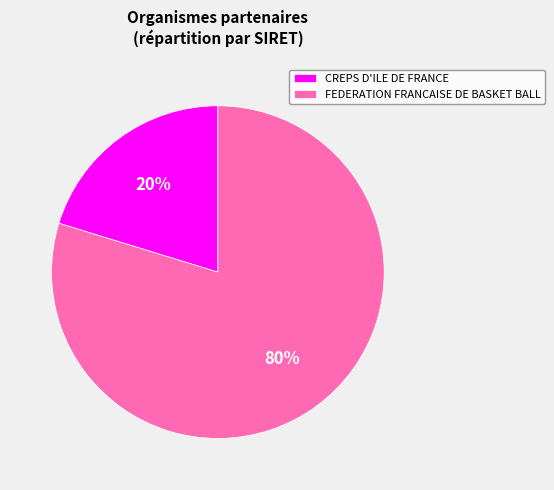

Is the sum of FEDERATION FRANCAISE DE BASKET BALL and CREPS D'ILE DE FRANCE greater than half?

Yes